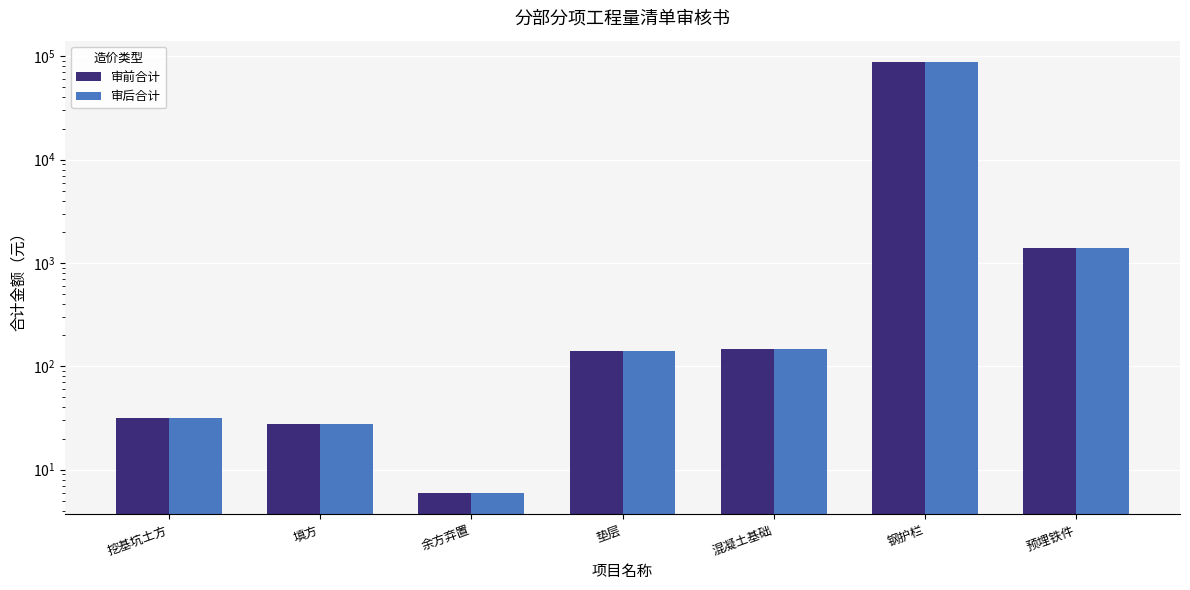

Which series has the largest range (max minus min)?

审前合计